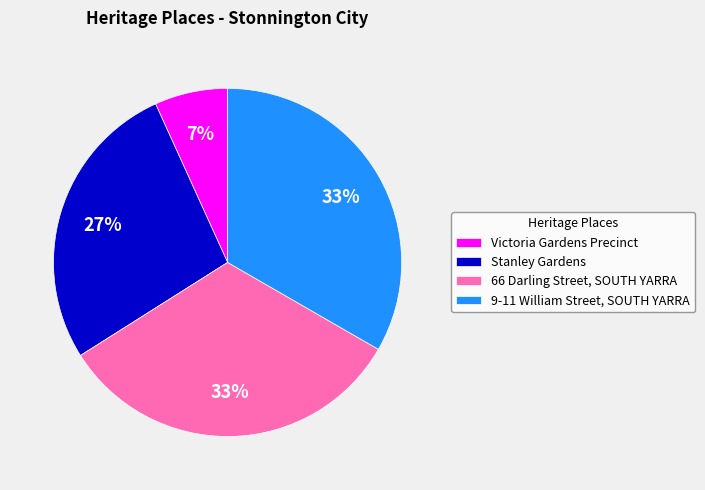

Which slice is the smallest?

Victoria Gardens Precinct